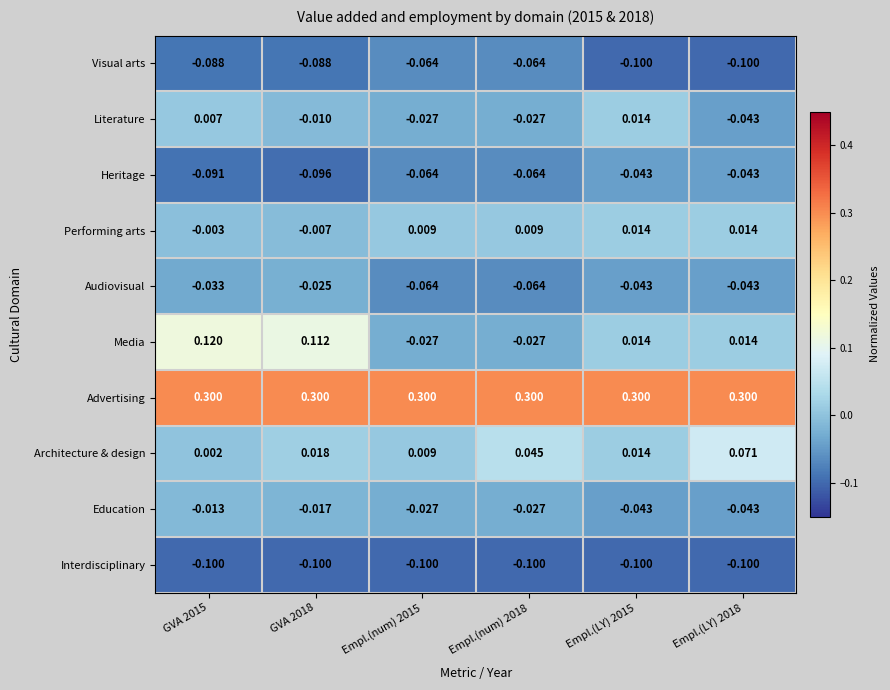

Is the value of Literature at GVA 2018 greater than the value of Architecture & design at GVA 2015?

No